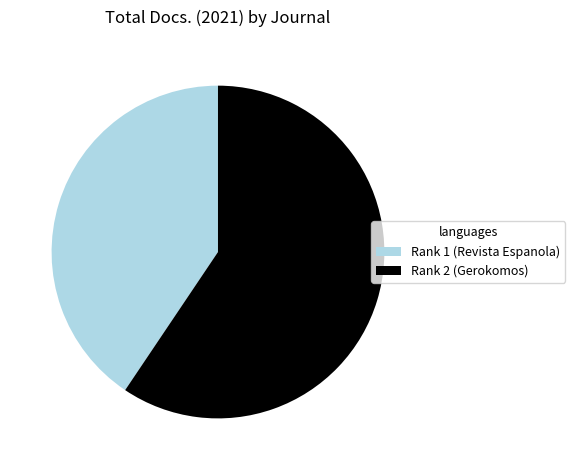

True or false: Rank 1 (Revista Espanola) accounts for 41% of the total.

True